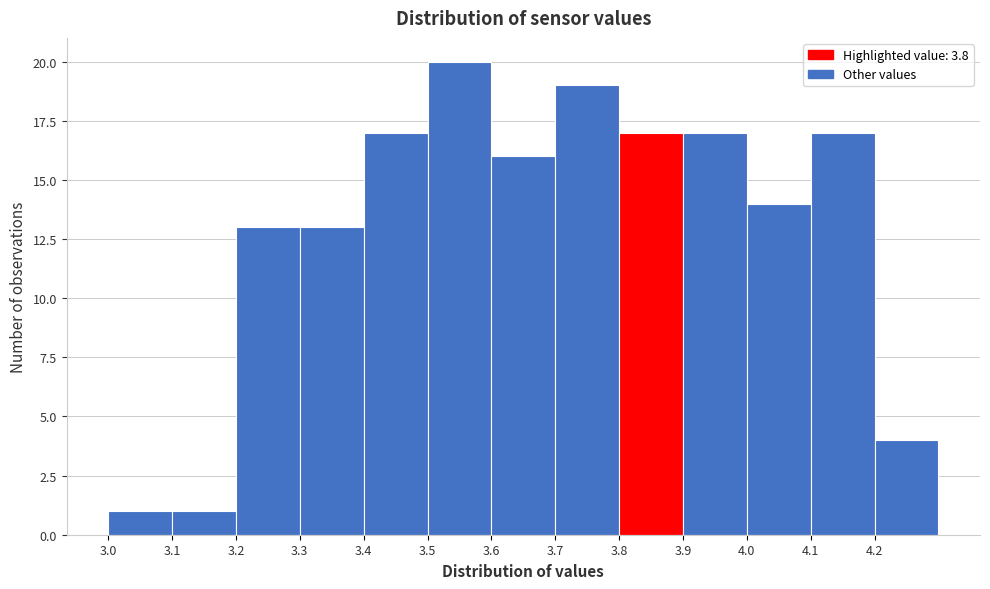

Reading left to right, list every bar in this chart as the range it spans on the x-axis followed by its height. The values are not printed on the chart, so give them approximately, as read against the axis.

3.0 to 3.1: 1
3.1 to 3.2: 1
3.2 to 3.3: 13
3.3 to 3.4: 13
3.4 to 3.5: 17
3.5 to 3.6: 20
3.6 to 3.7: 16
3.7 to 3.8: 19
3.8 to 3.9: 17
3.9 to 4.0: 17
4.0 to 4.1: 14
4.1 to 4.2: 17
4.2 to 4.3: 4